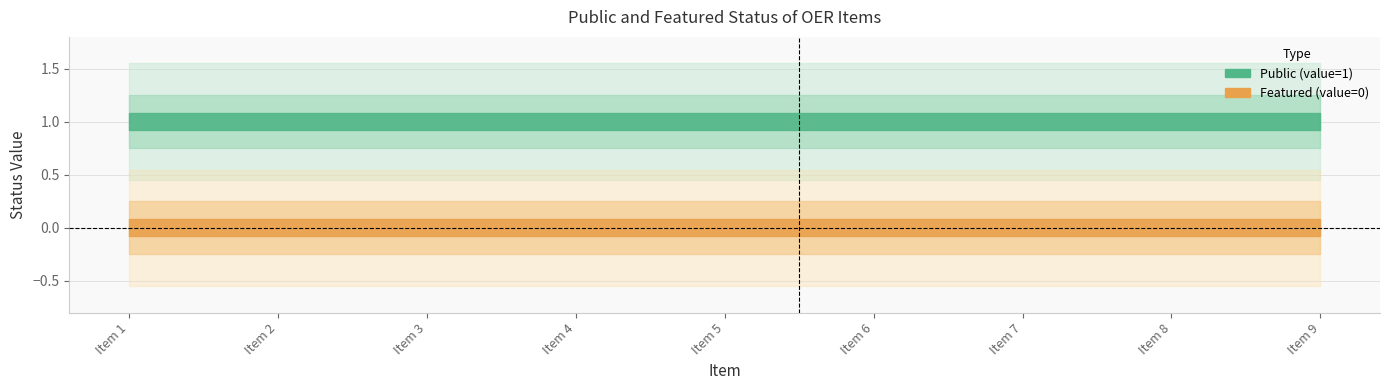

The value of featured at Healthcare as a Universal Human Right (2) is 0. True or false?

True